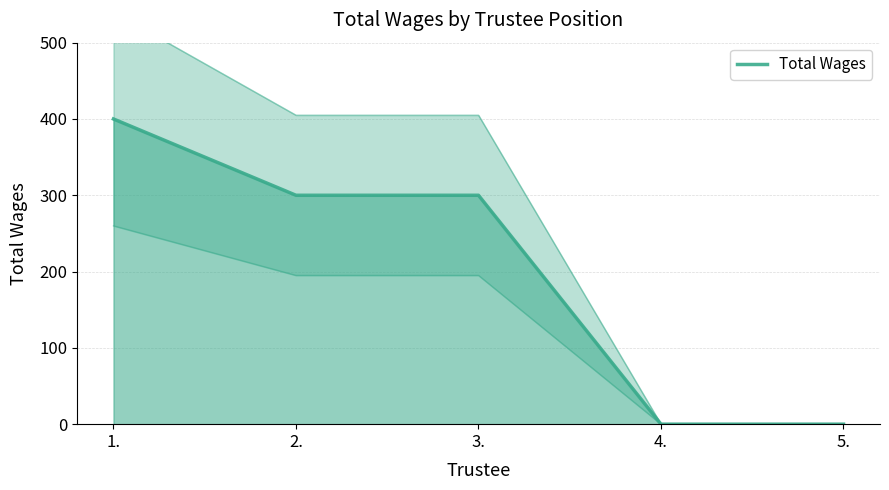

Count the number of categories in the chart.

5